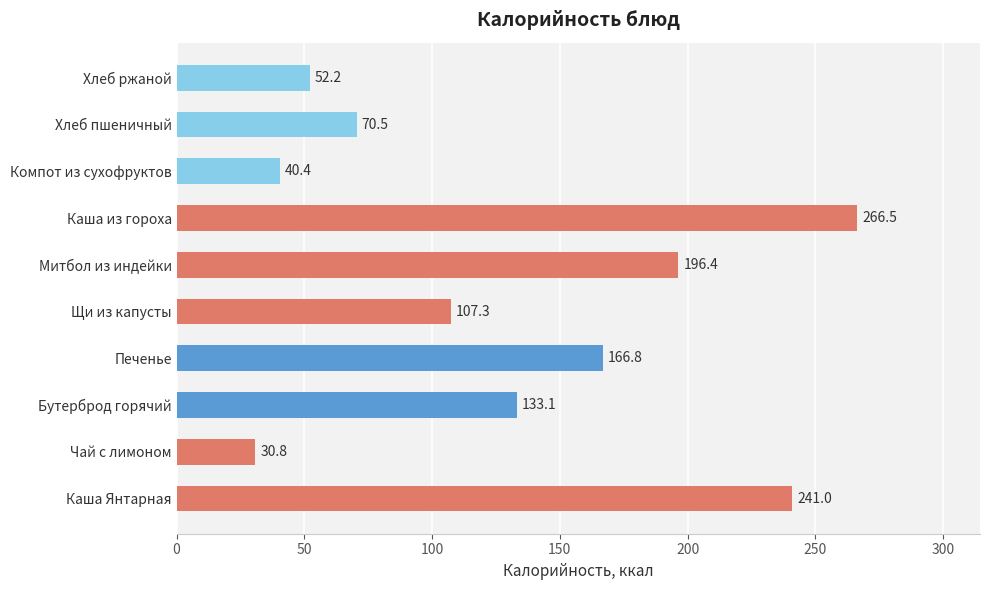

Reading top to bottom, list all the values displayed in this chart.

52.2	70.5	40.4	266.5	196.4	107.3	166.8	133.1	30.8	241.0